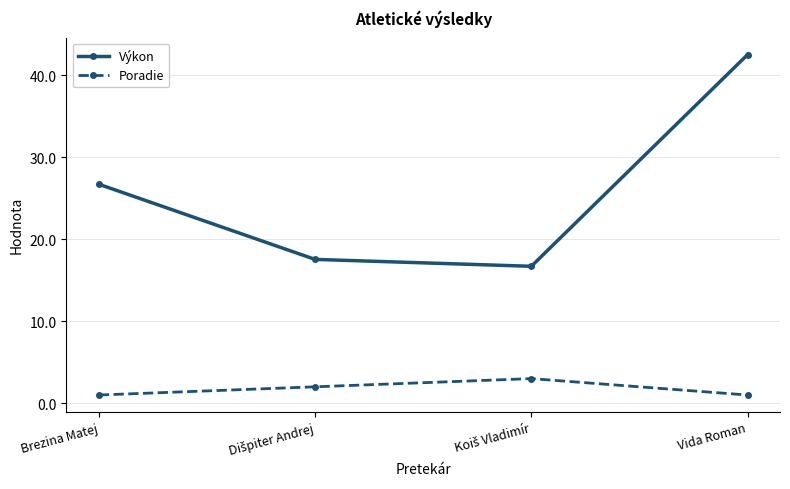

True or false: Poradie and Výkon cross at least once.

False